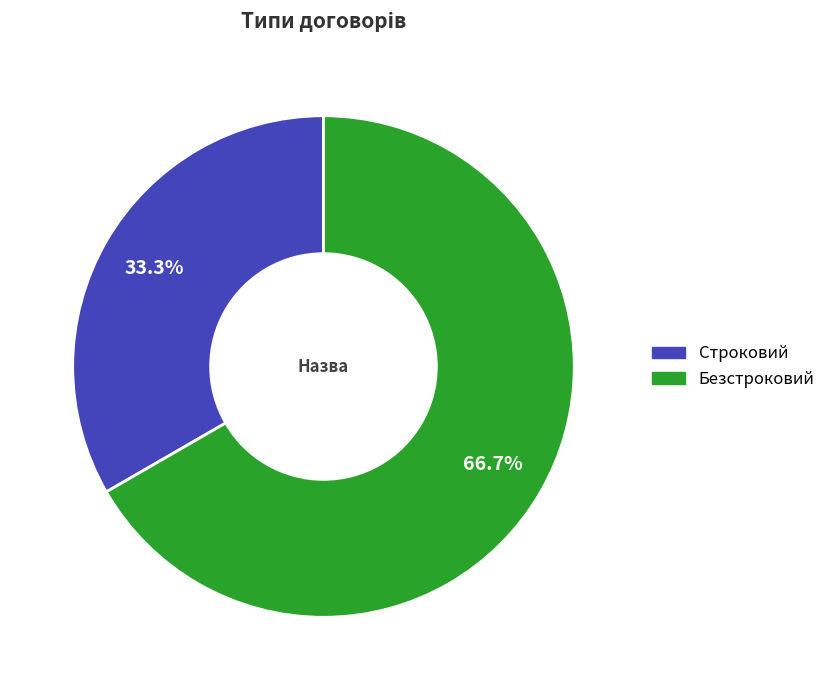

How many slices are in this pie chart?

2